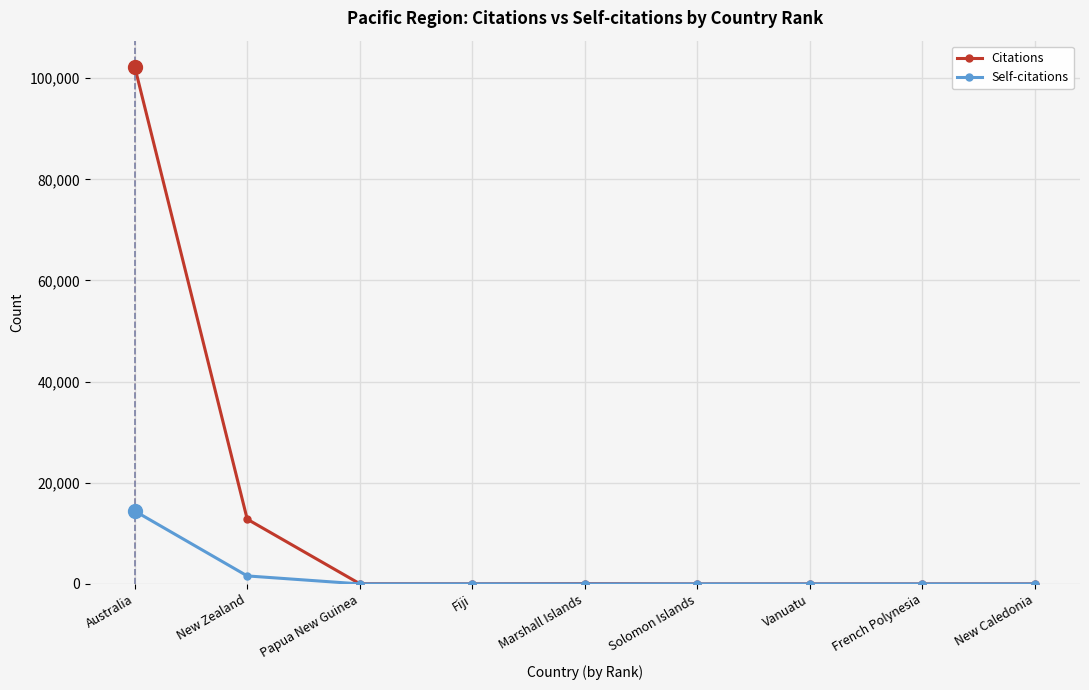

What is the greatest value displayed?

102301